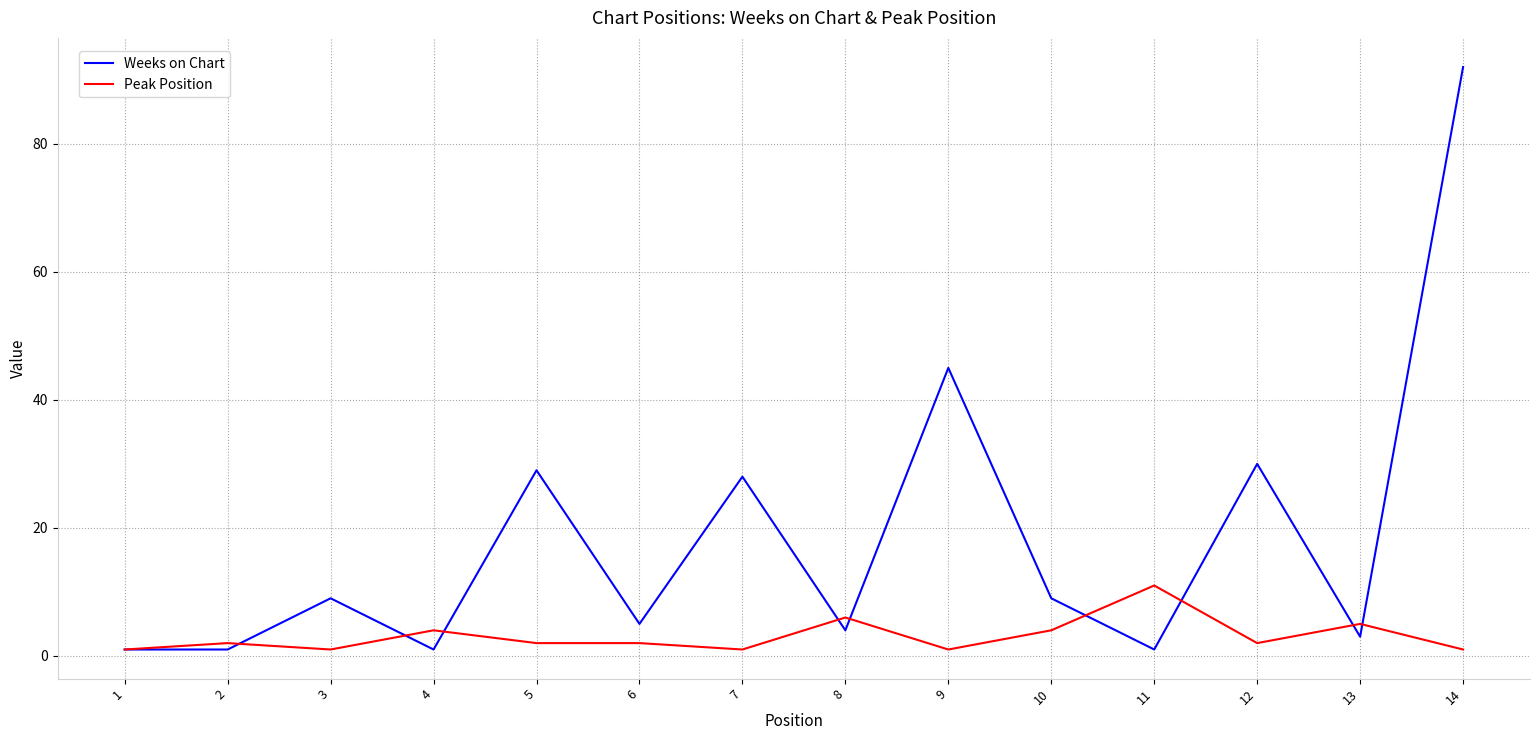

Which category has the highest value in the Peak Position series?

11